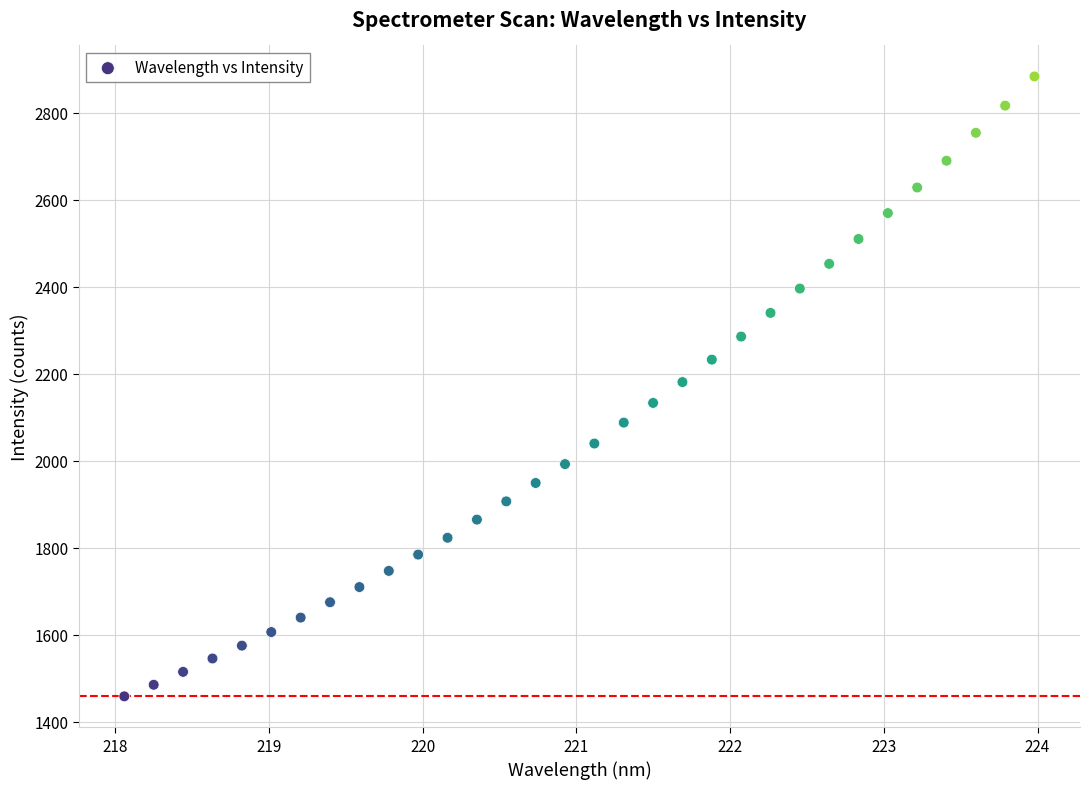

What is the range of X values (max minus min)?

5.9